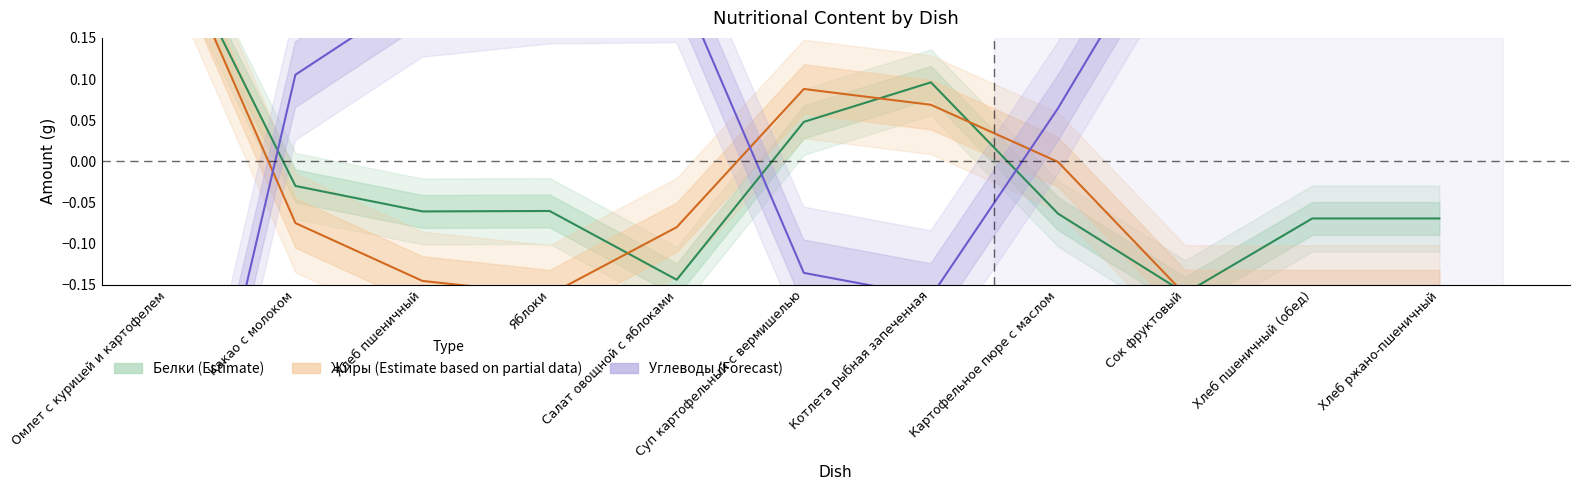

What is the label of the 3rd point from the left?

Хлеб пшеничный